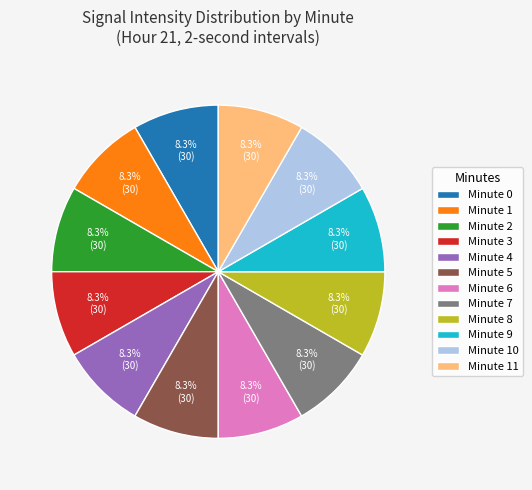

Does any single category account for the majority?

No